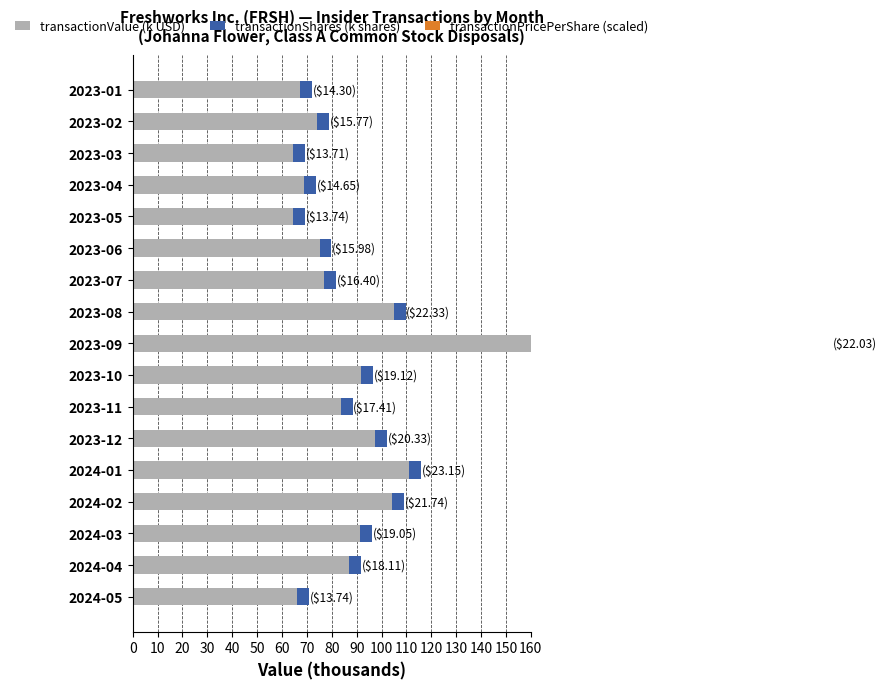

What is the difference between the highest and lowest values at 2023-08?

104.9